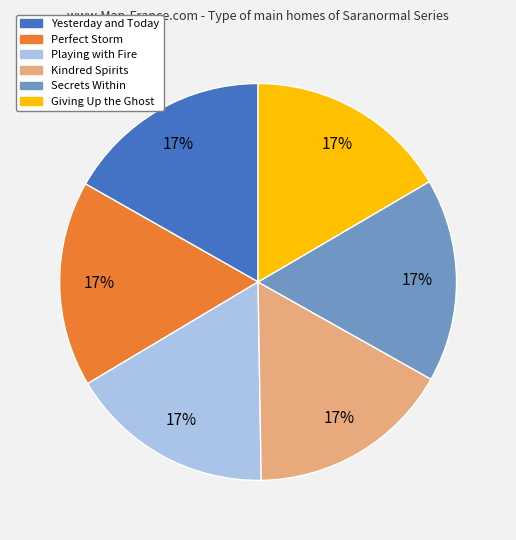

To the nearest percent, what is the average slice percentage?

17%